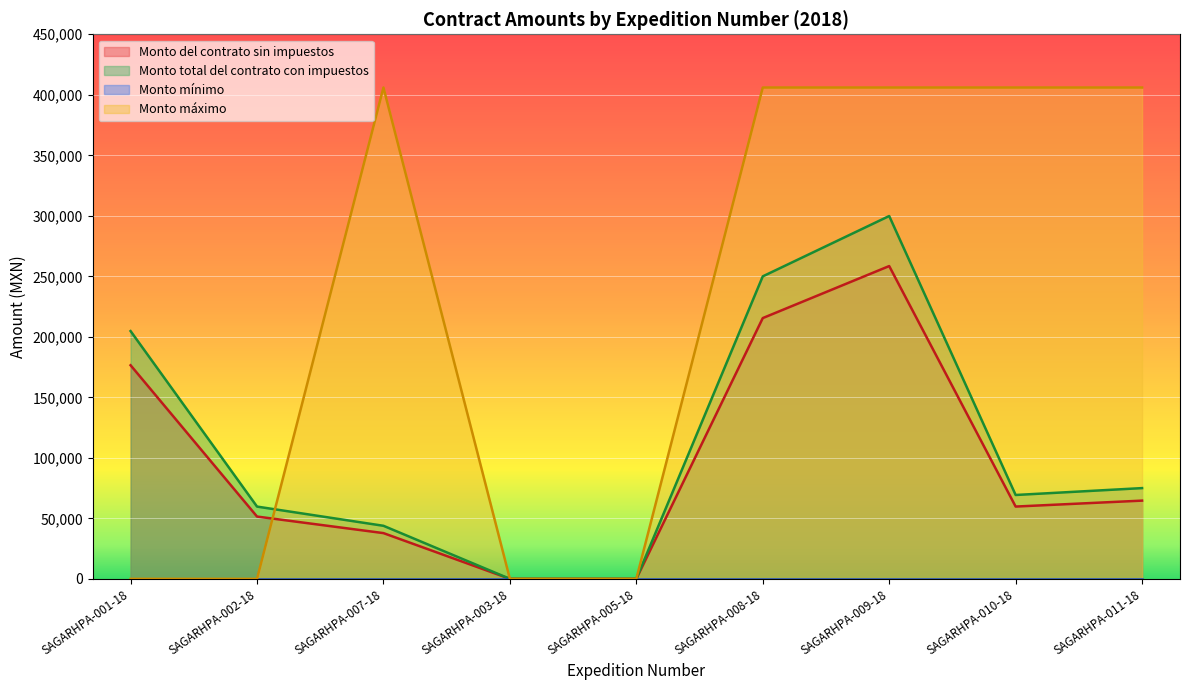

How many lines are shown in the chart?

4